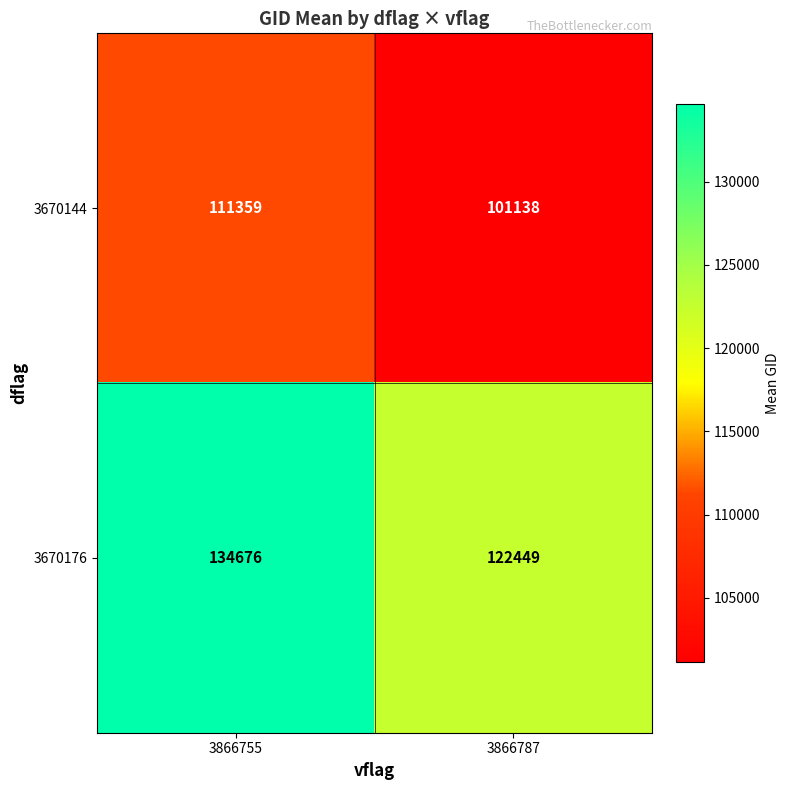

Which series has the widest spread of values?

3670176